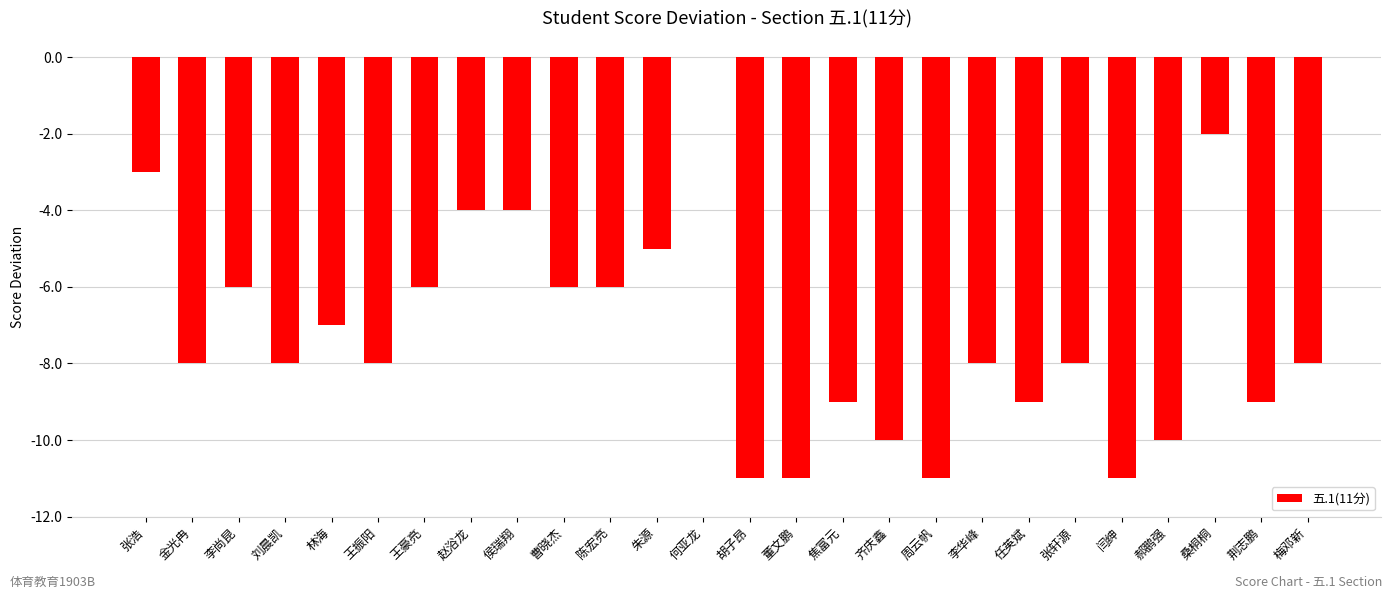

Reading left to right, extract all data points from this chart.

-3	-8	-6	-8	-7	-8	-6	-4	-4	-6	-6	-5	0	-11	-11	-9	-10	-11	-8	-9	-8	-11	-10	-2	-9	-8